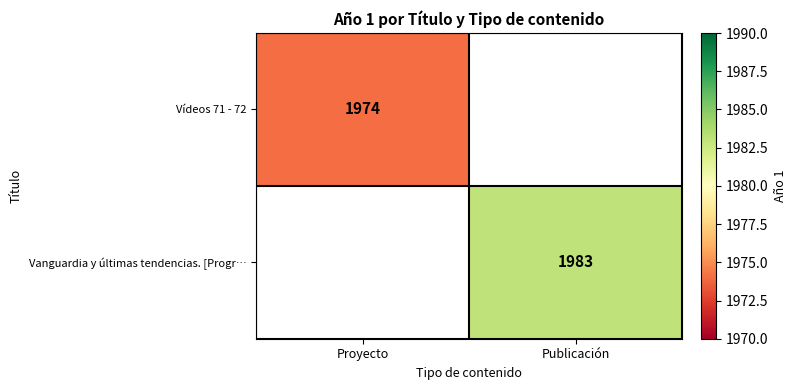

True or false: Vídeos 71 - 72 has a value of 1262 at Proyecto.

False